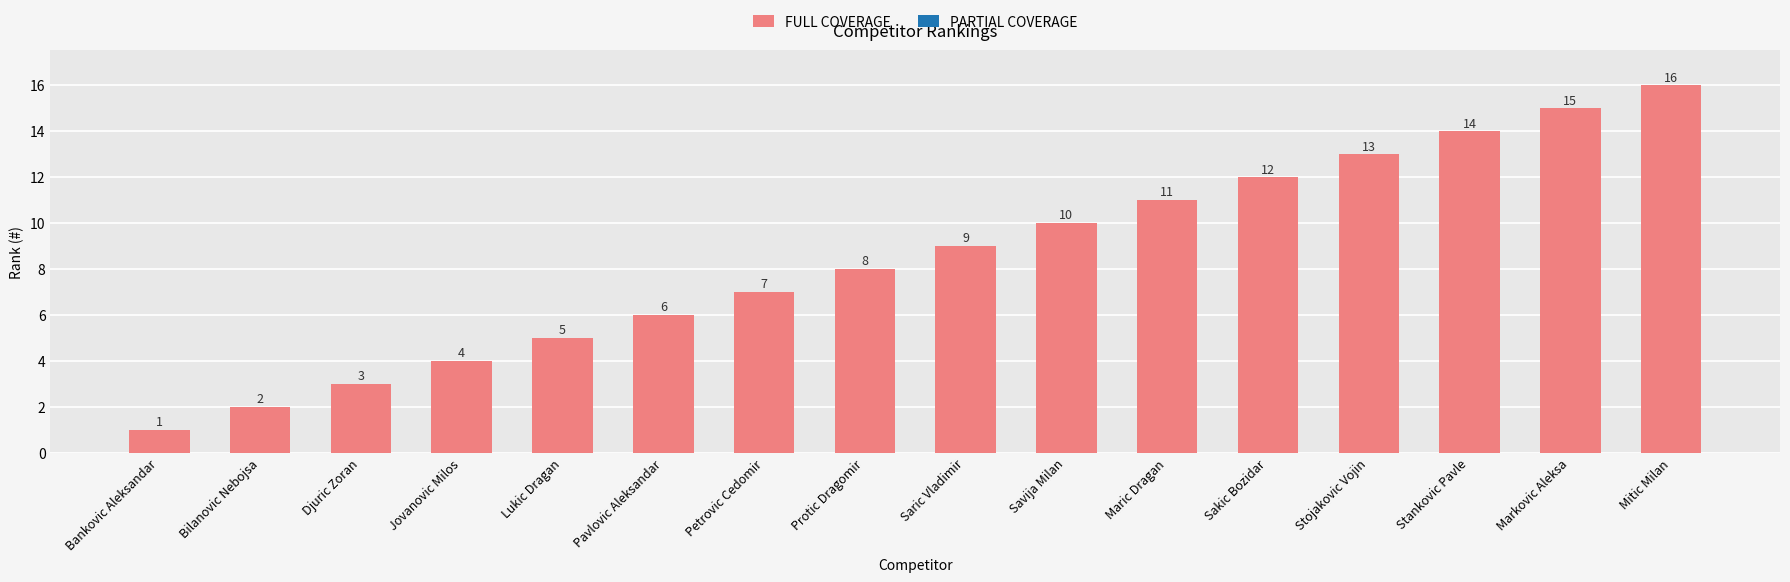

Rank the categories by value from highest to lowest.

Mitic Milan, Markovic Aleksa, Stankovic Pavle, Stojakovic Vojin, Sakic Bozidar, Maric Dragan, Savija Milan, Saric Vladimir, Protic Dragomir, Petrovic Cedomir, Pavlovic Aleksandar, Lukic Dragan, Jovanovic Milos, Djuric Zoran, Bilanovic Nebojsa, Bankovic Aleksandar